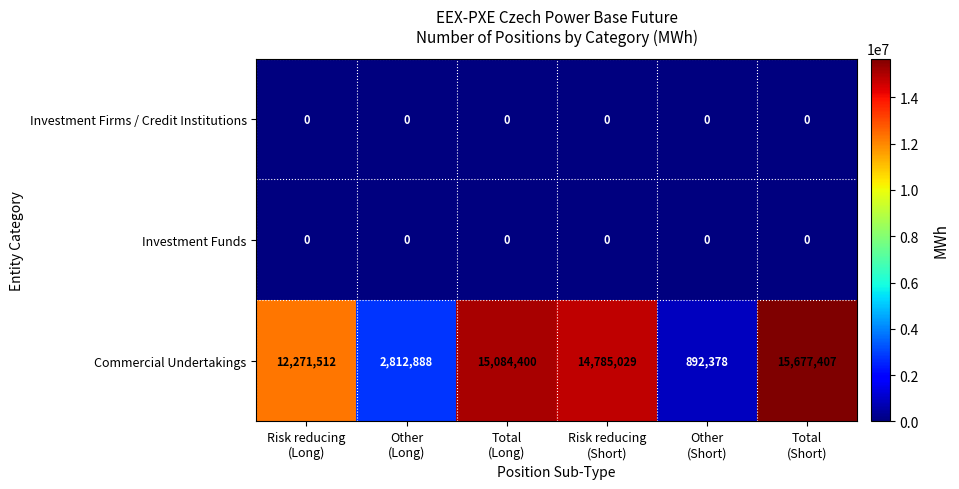

What is the maximum value shown in the chart?

15677407